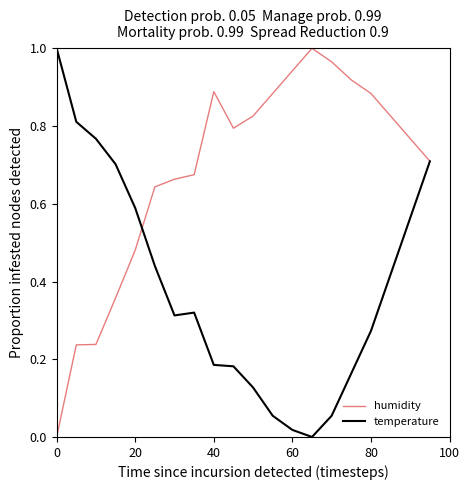

Is this an area chart (filled region under the line)?

No